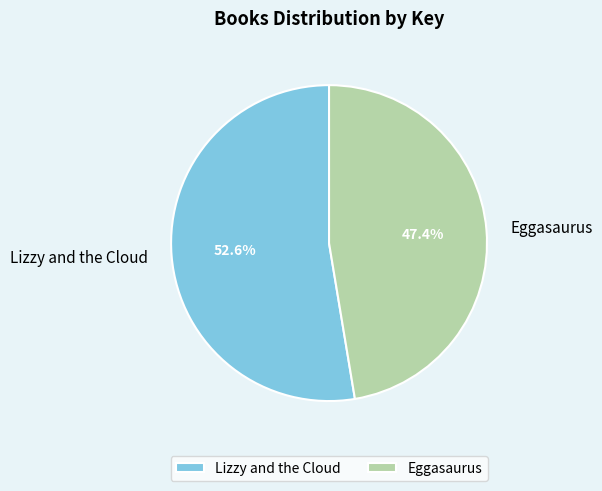

Does any single category account for the majority?

Yes